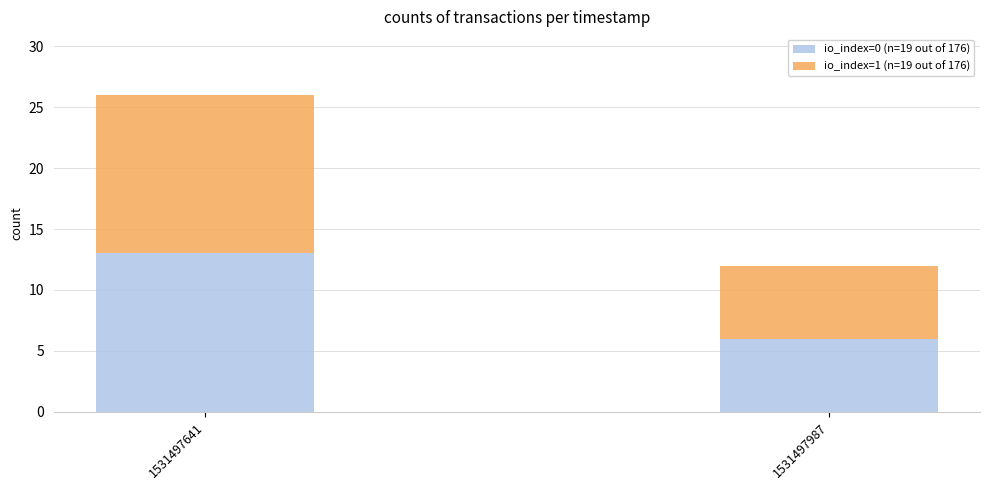

How many distinct data groups are displayed?

2